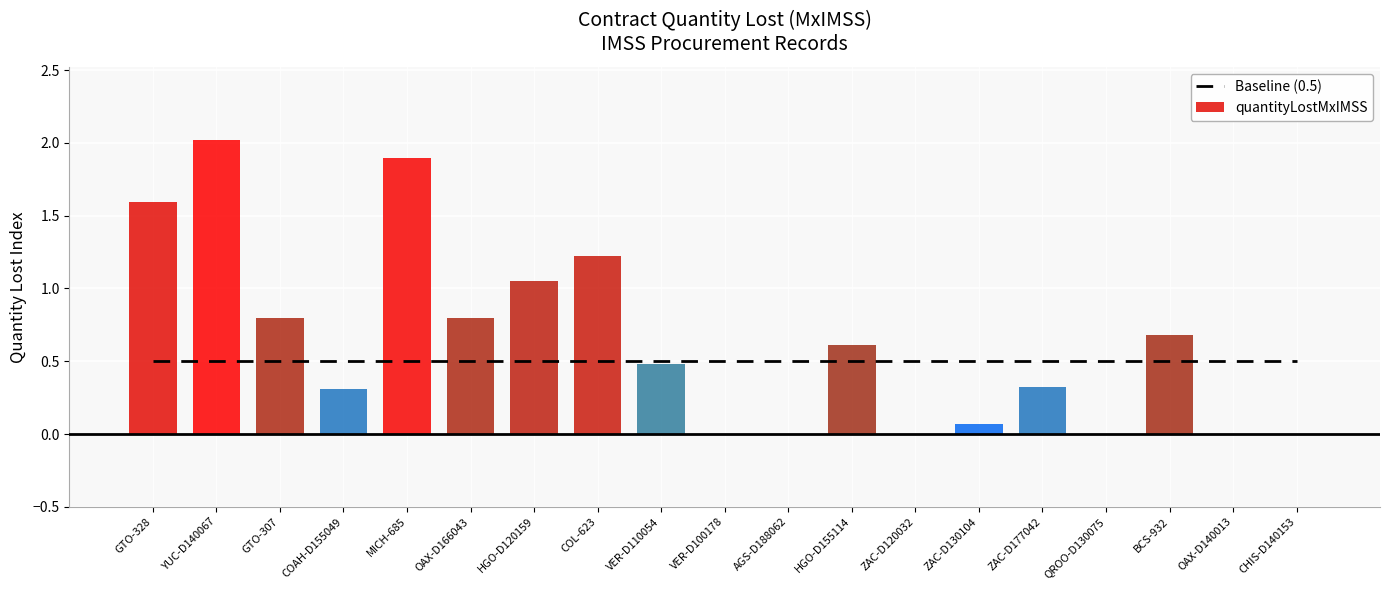

What is the sum of the quantityLostMxIMSS values at HGO-D155114 and OAX-D166043?

1.4